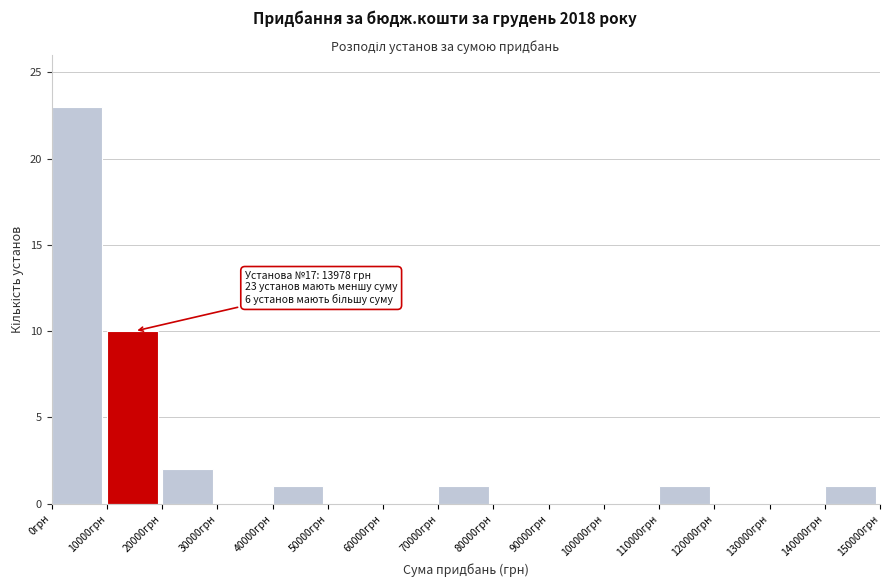

Over which range of the x-axis is the bar tallest?

0 to 10000